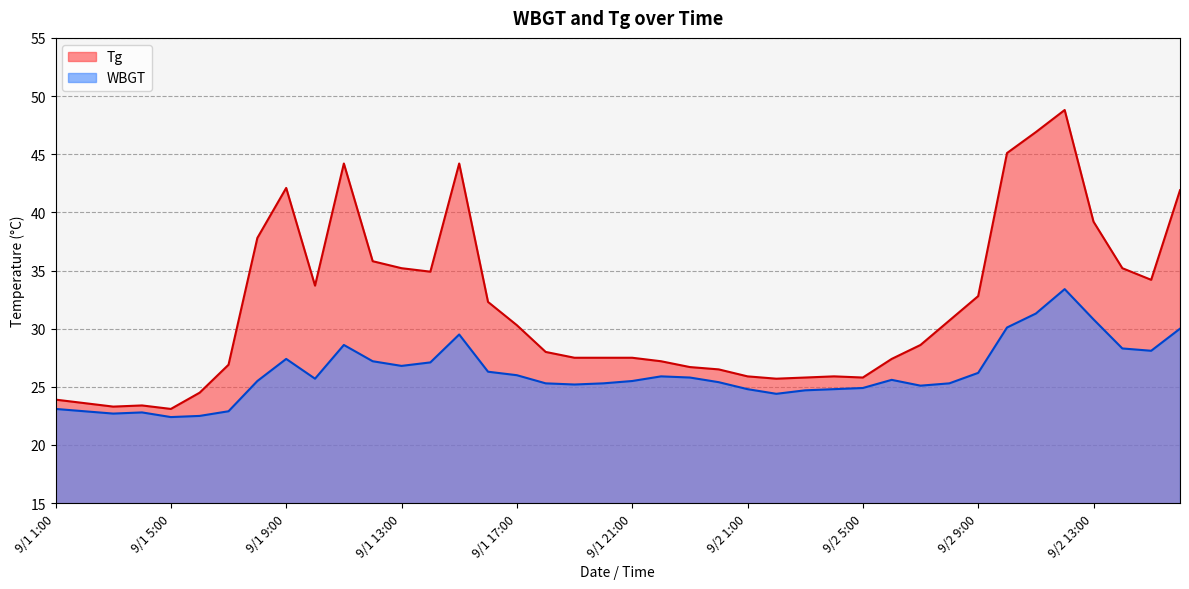

The value of Tg at 9/2 15:00 is 34.2. True or false?

True